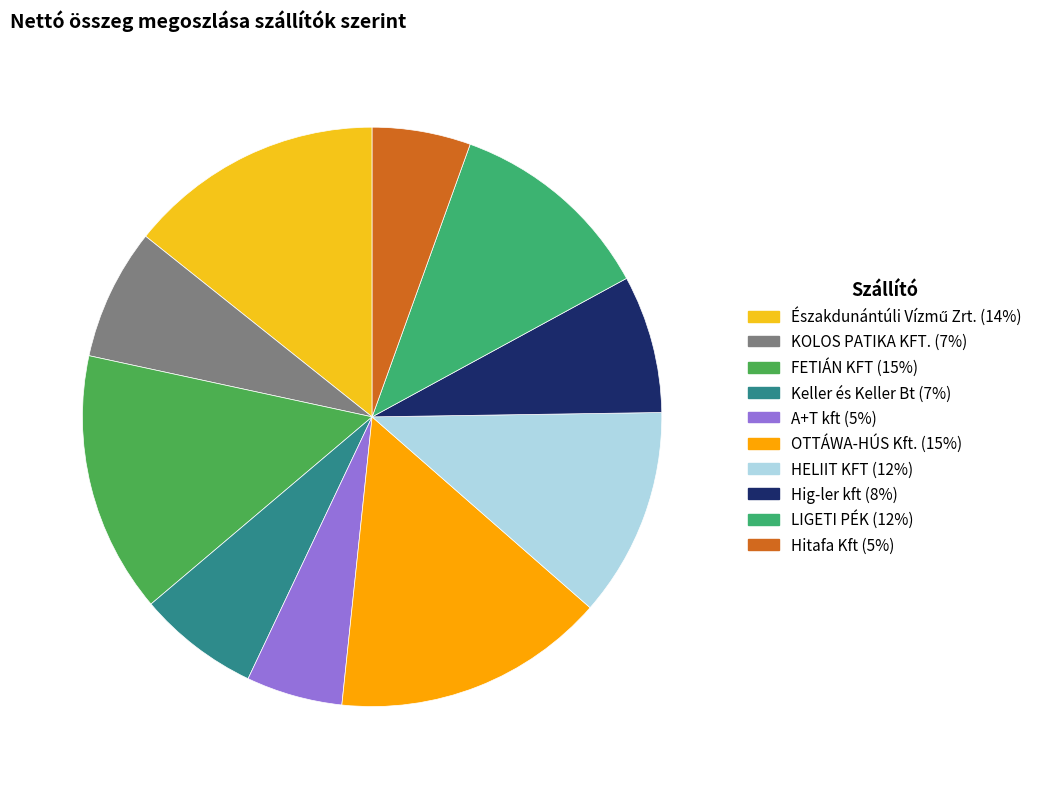

Combined, do A+T kft and KOLOS PATIKA KFT. account for over 50%?

No